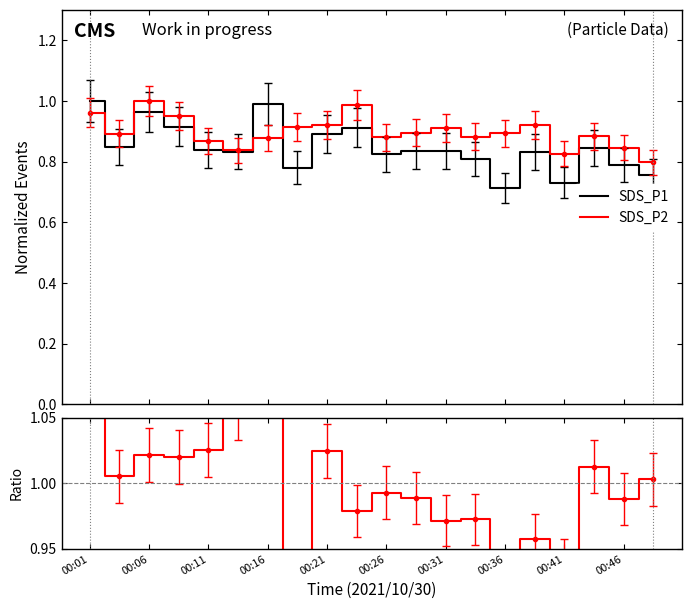

Between which two adjacent categories do SDS_P1 and SDS_P2 first intersect?

00:01 and 00:06